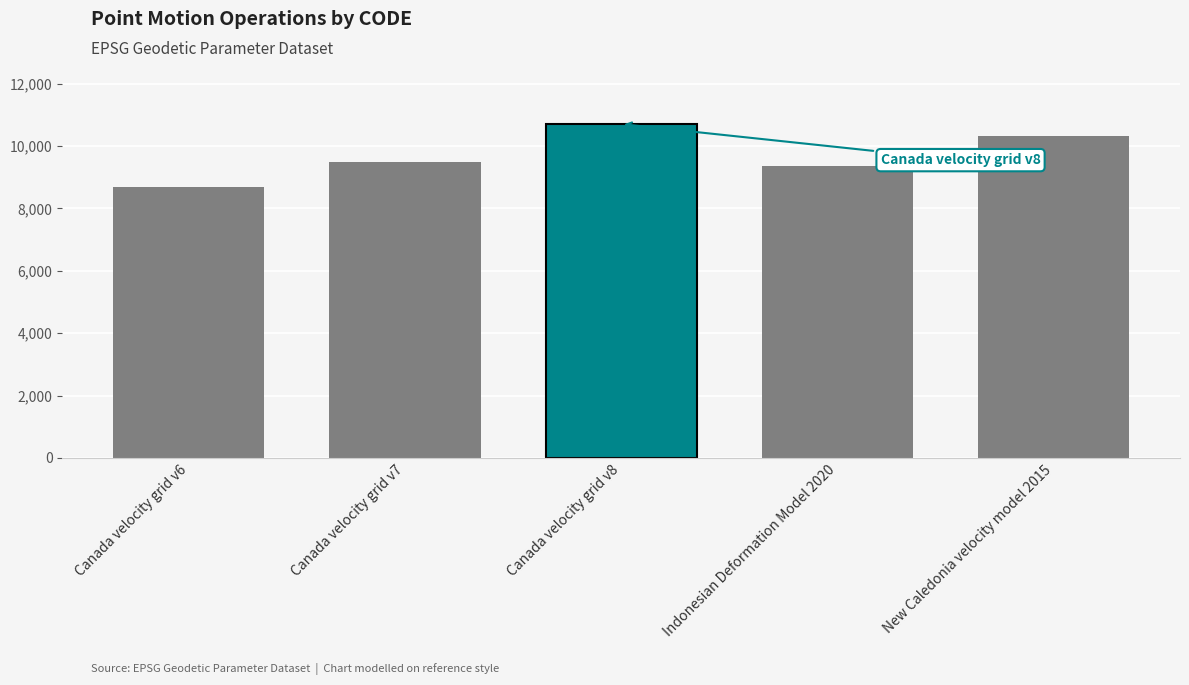

Which has a higher value, Canada velocity grid v7 or New Caledonia velocity model 2015?

New Caledonia velocity model 2015